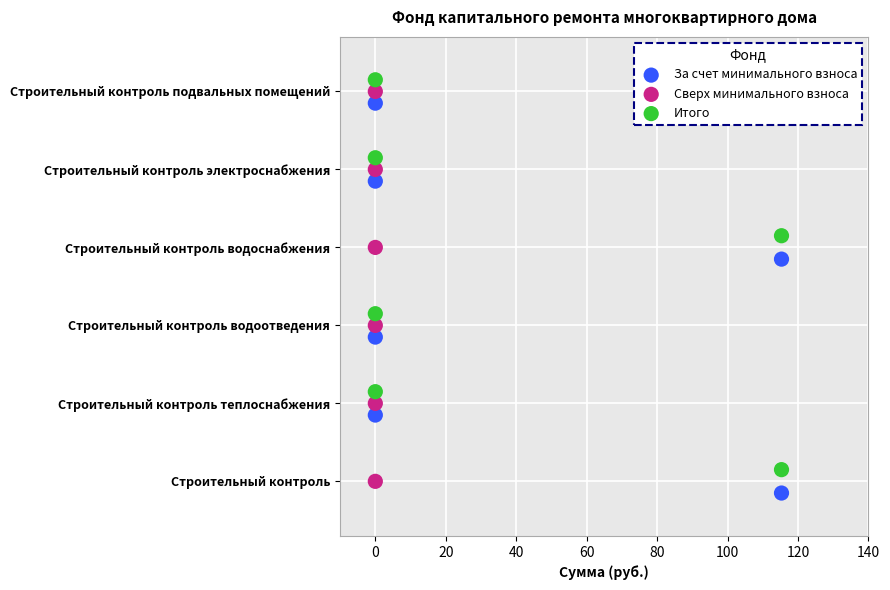

Which series contains the lowest Y value?

За счет минимального взноса